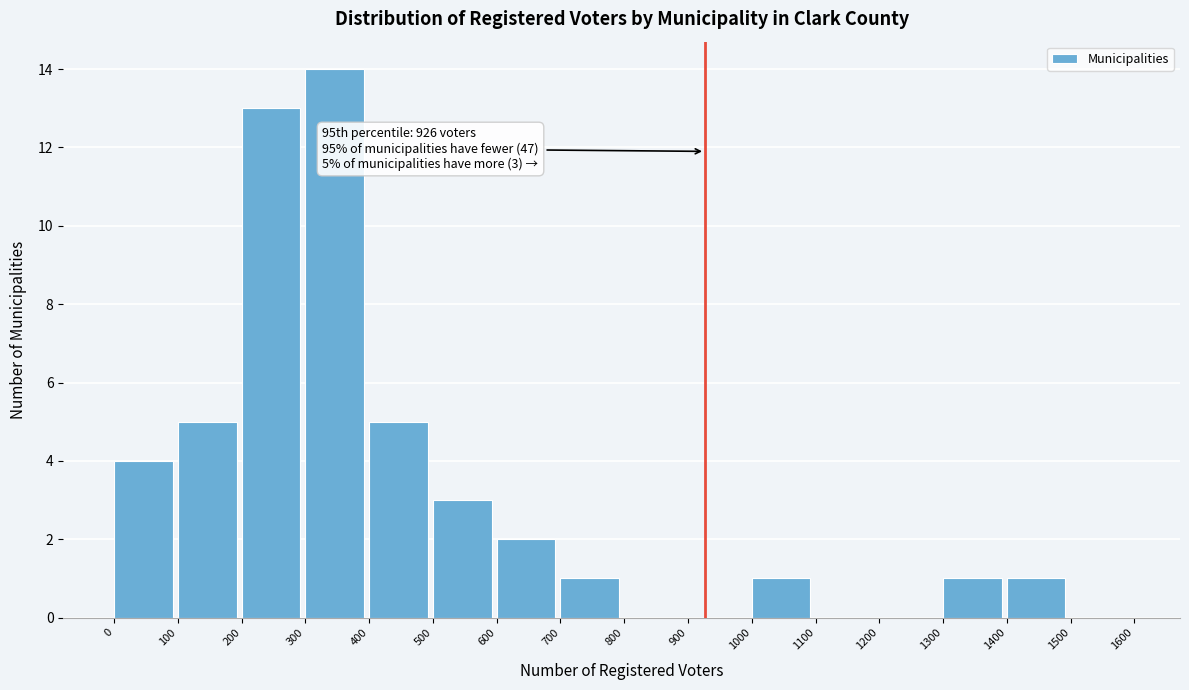

Which range on the x-axis has the tallest bar?

300 to 400